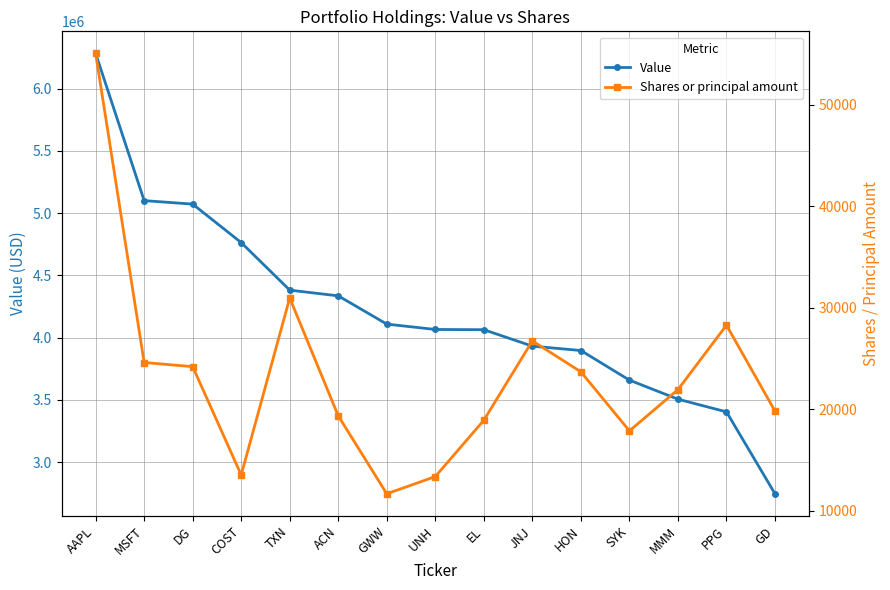

Reading left to right, extract all data points from this chart.

Value: AAPL=6284000	MSFT=5101000	DG=5073000	COST=4764000	TXN=4382000	ACN=4336000	GWW=4109000	UNH=4066000	EL=4064000	JNJ=3932000	HON=3897000	SYK=3659000	MMM=3506000	PPG=3404000	GD=2746000
Shares or principal amount: AAPL=55080	MSFT=24610	DG=24200	COST=13530	TXN=30970	ACN=19350	GWW=11670	UNH=13370	EL=18920	JNJ=26740	HON=23690	SYK=17870	MMM=21940	PPG=28290	GD=19820